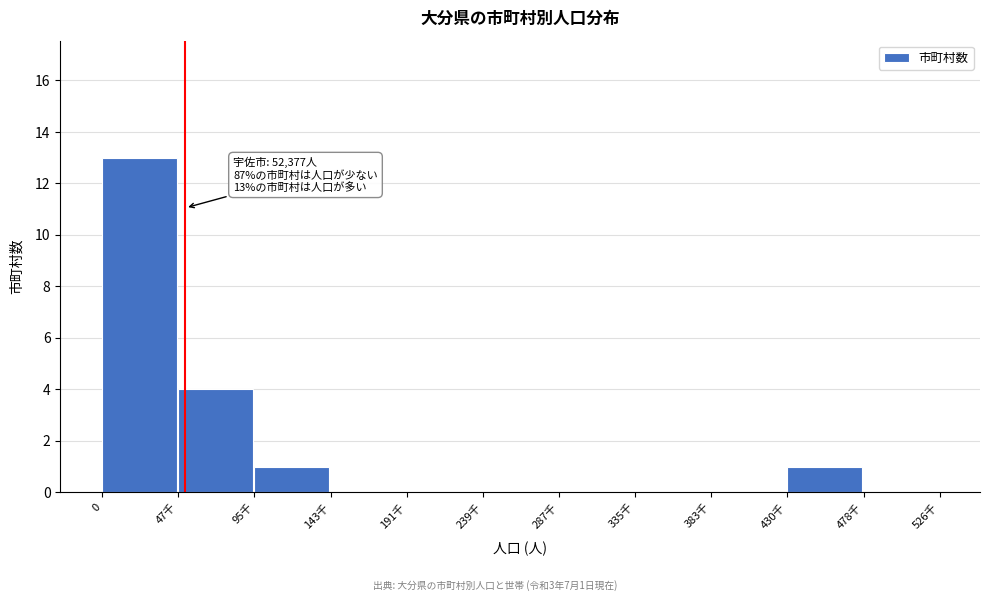

Reading left to right, extract all data points from this chart.

0=13	47千=4	95千=1	143千=0	191千=0	239千=0	287千=0	335千=0	383千=0	430千=1	478千=0